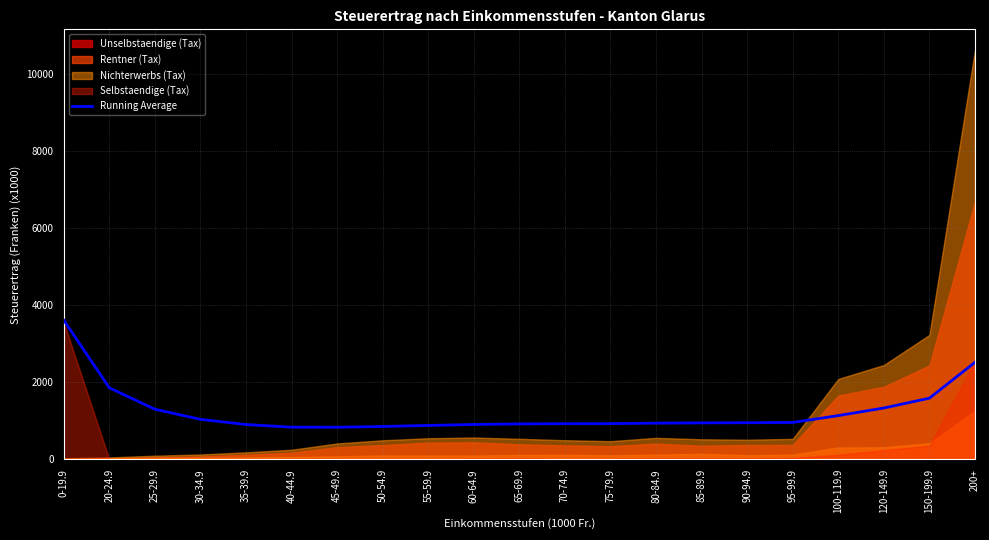

How many points are lower than both their immediate neighbors (excluding endpoints)?

1